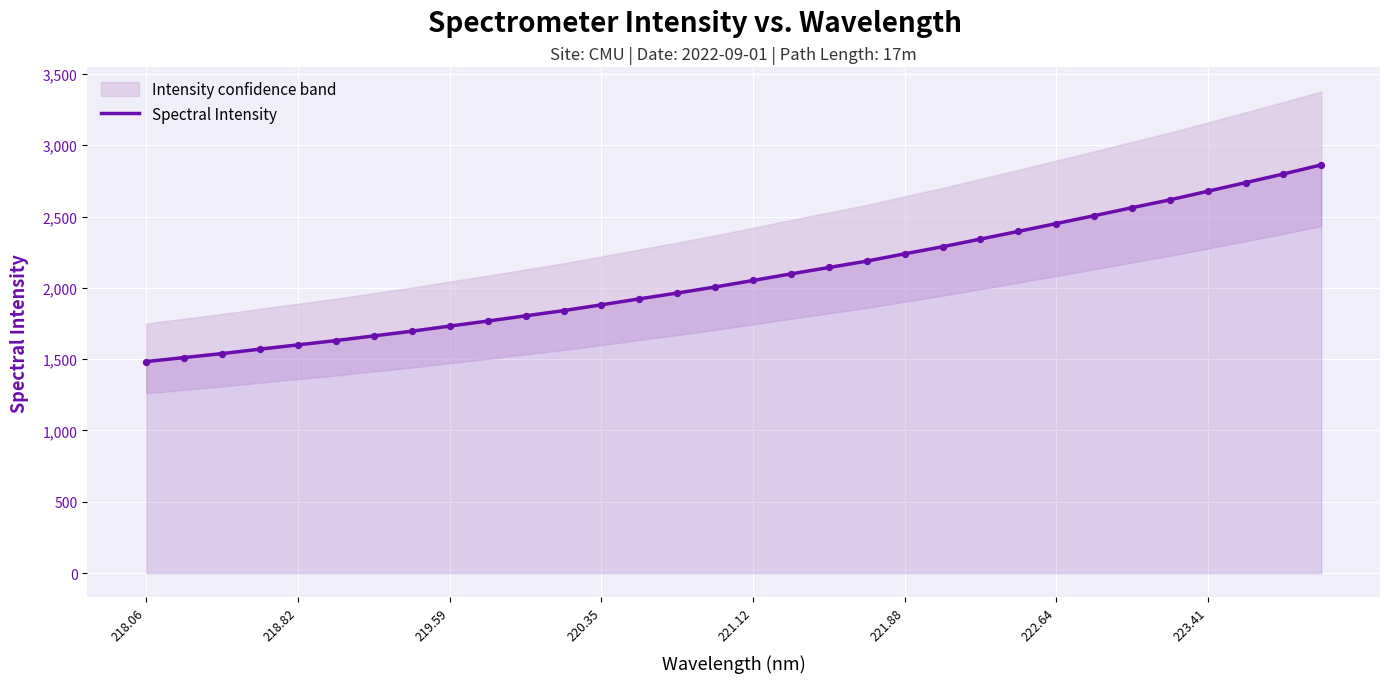

The value of Spectral Intensity at 218.06 is 1483.0. True or false?

True